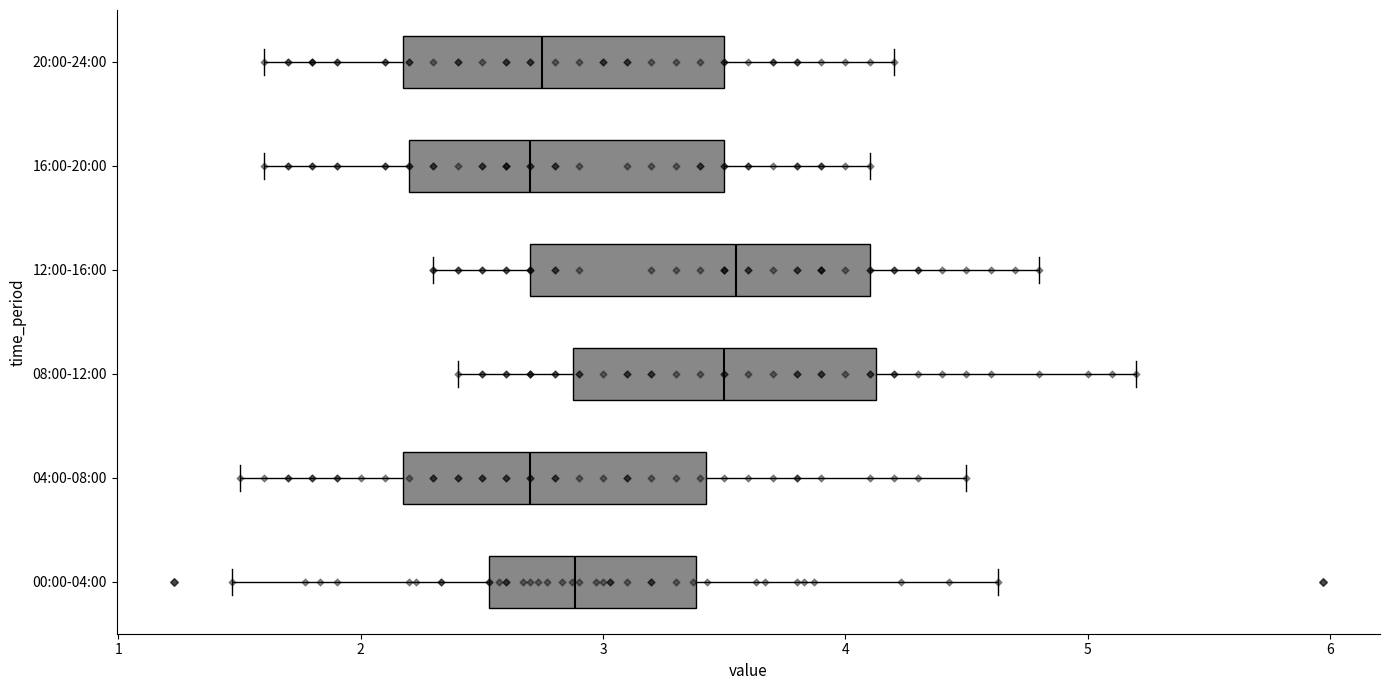

Reading bottom to top, read every box against the x-axis: the position of its median line, the range the box covers, and the ends of its whiskers. The values are not printed on the chart, so give them approximately, as read against the axis.

00:00-04:00: median 2.9, box 2.5 to 3.4, whiskers 1.5 to 4.6
04:00-08:00: median 2.7, box 2.2 to 3.4, whiskers 1.5 to 4.5
08:00-12:00: median 3.5, box 2.9 to 4.1, whiskers 2.4 to 5.2
12:00-16:00: median 3.6, box 2.7 to 4.1, whiskers 2.3 to 4.8
16:00-20:00: median 2.7, box 2.2 to 3.5, whiskers 1.6 to 4.1
20:00-24:00: median 2.8, box 2.2 to 3.5, whiskers 1.6 to 4.2